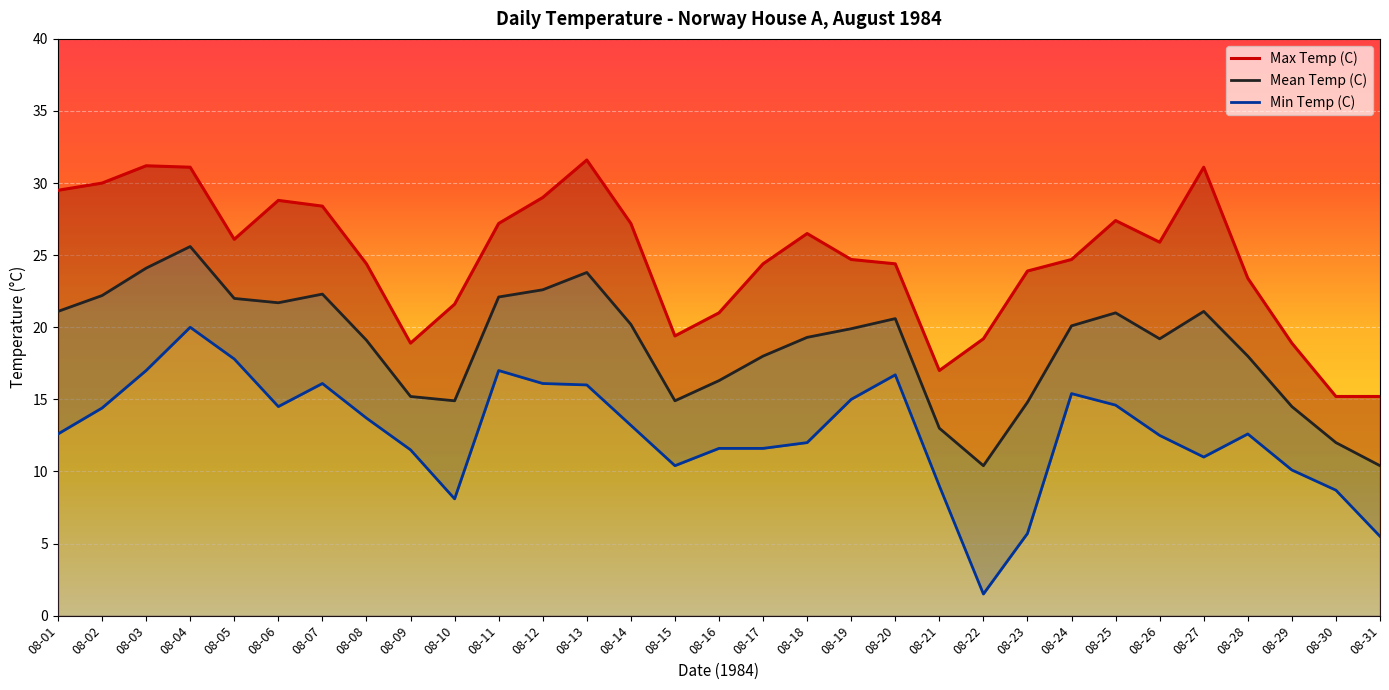

How many data points in Mean Temp (C) are above 19?

19